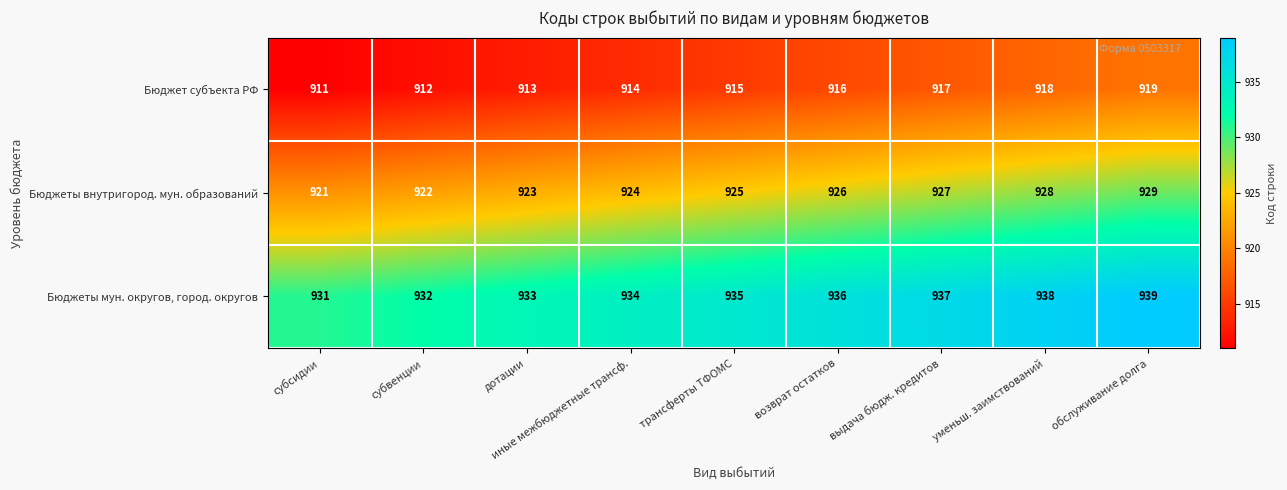

Is it true that Бюджет субъекта РФ equals 913 at дотации?

True